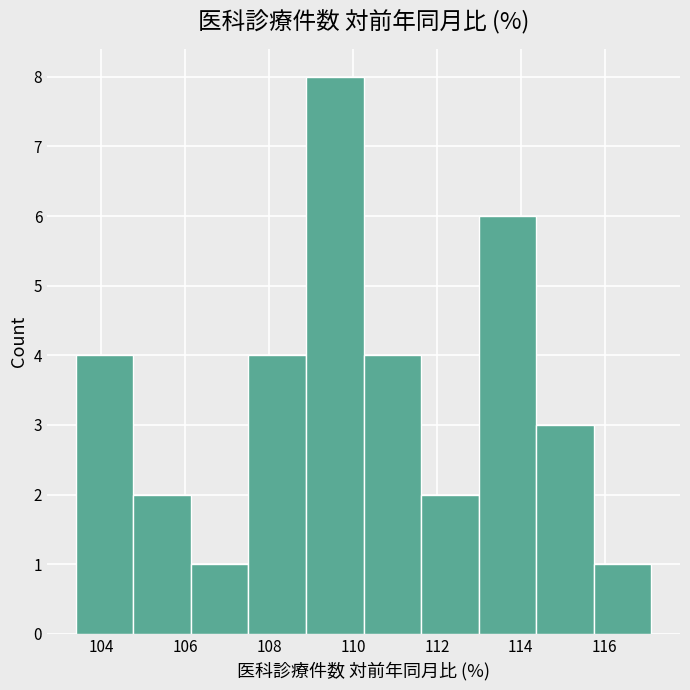

Reading left to right, transcribe this chart: for each bar, give the range it covers on the x-axis and its height. Neither the bar edges nor the heights are printed on the chart, so give them approximately, as read against the axes.

103.4 to 104.8: 4
104.8 to 106.2: 2
106.2 to 107.6: 1
107.6 to 108.8: 4
108.8 to 110.2: 8
110.2 to 111.6: 4
111.6 to 113.0: 2
113.0 to 114.4: 6
114.4 to 115.8: 3
115.8 to 117.2: 1